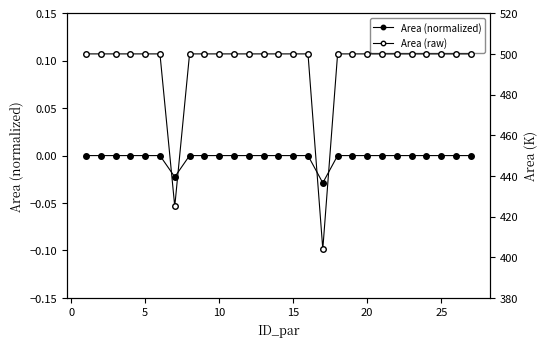

True or false: Area (normalized) and Area (raw) cross at least once.

False